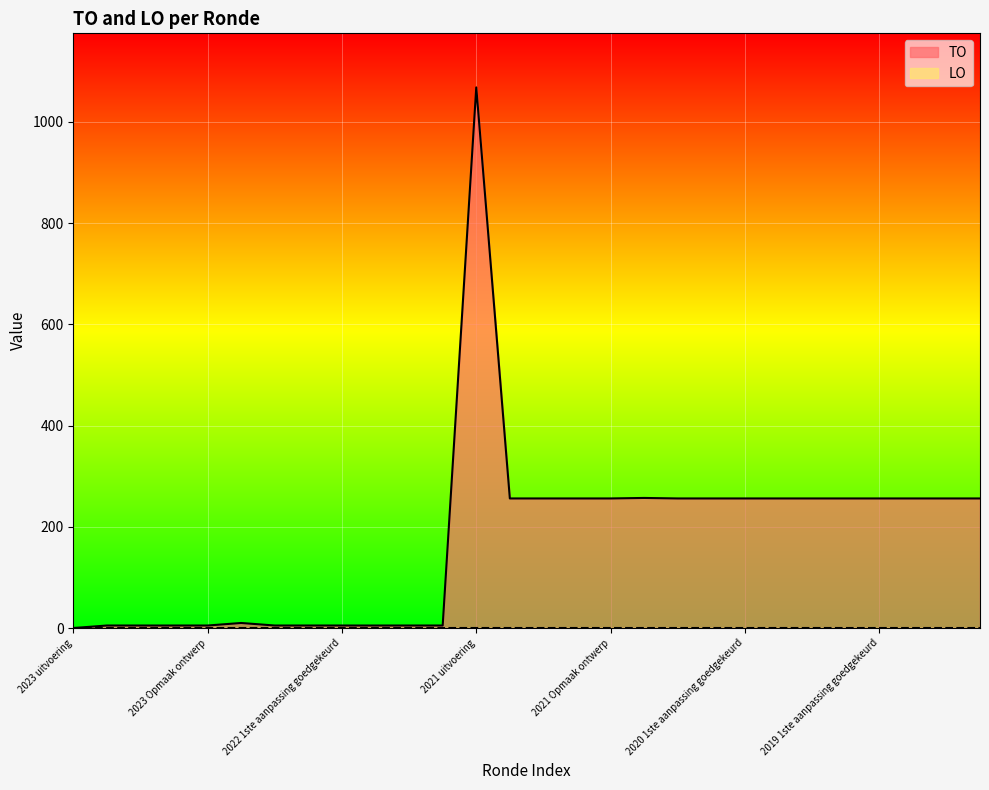

How many points are higher than both their immediate neighbors (excluding endpoints)?

3